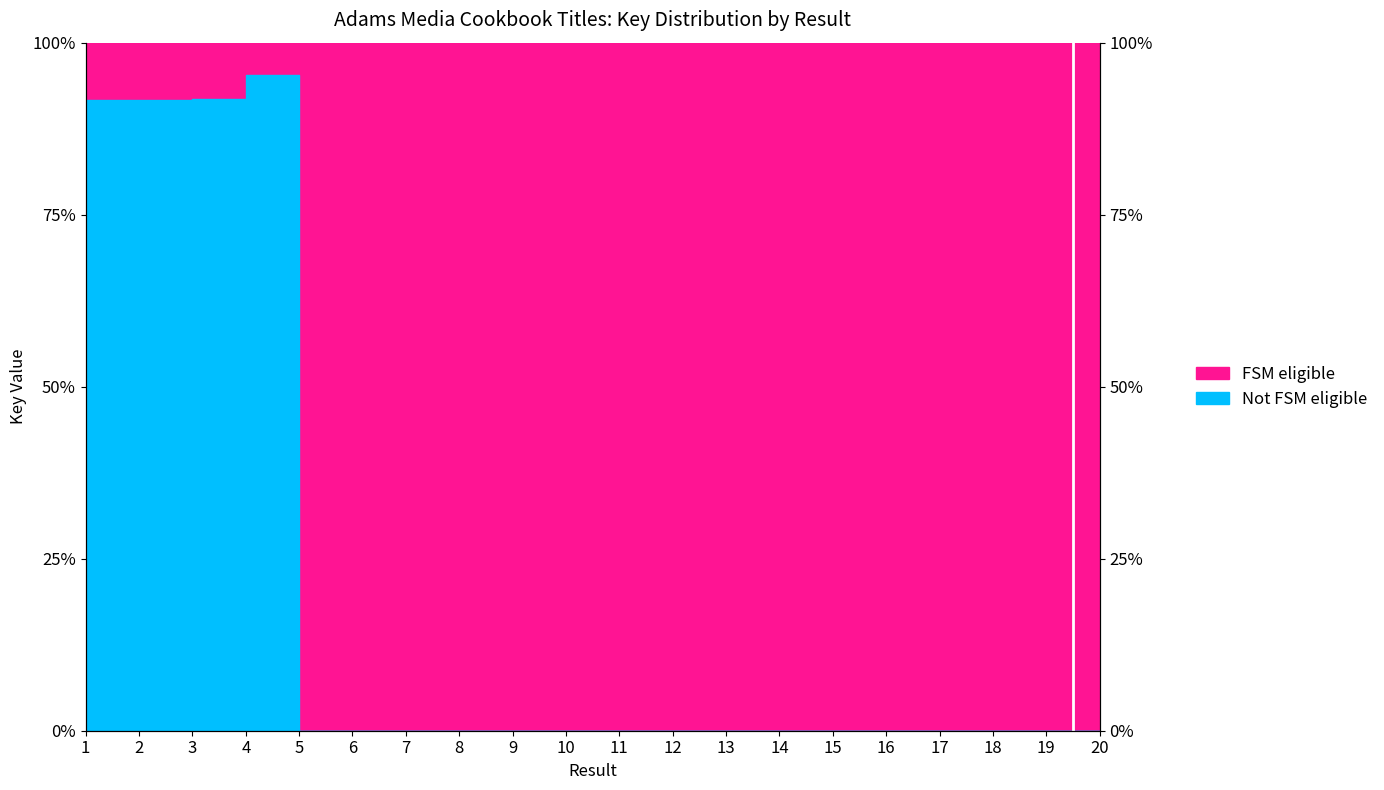

How many categories are shown in the chart?

20